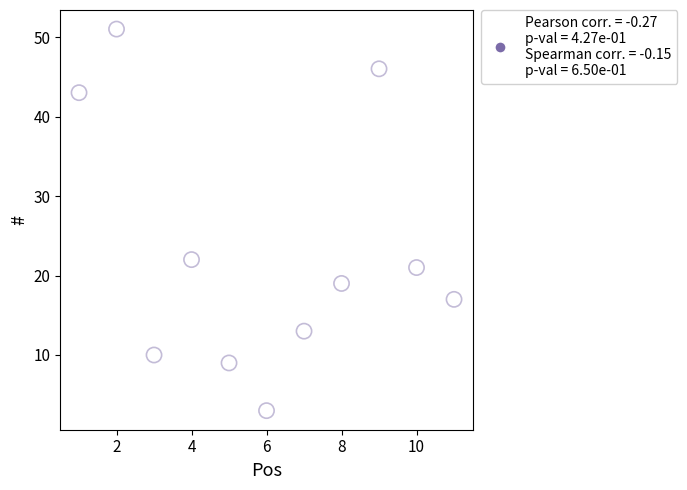

What Y value in the scatter plot is closest to 27?

22